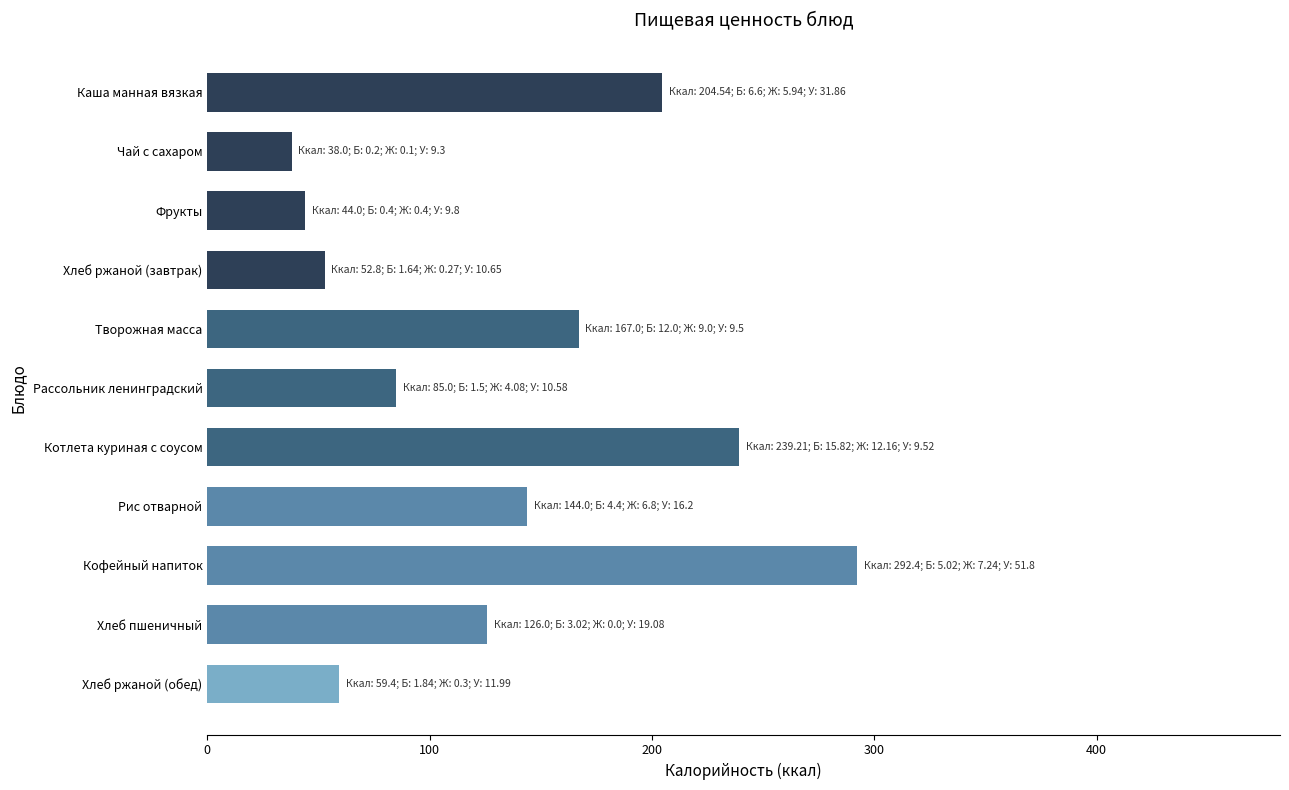

What is the difference between the maximum and minimum values?

254.4